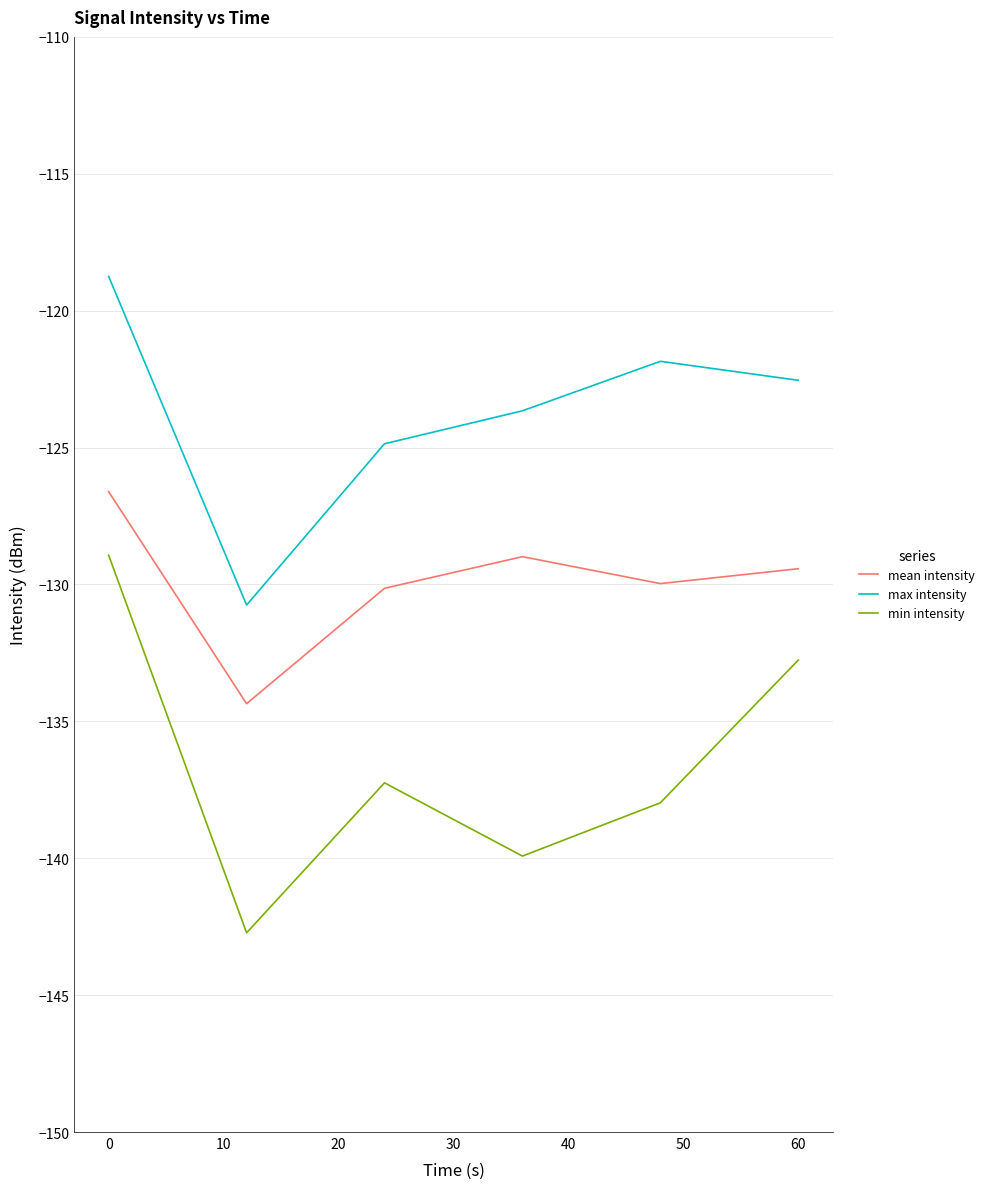

What is the difference between the maximum and second lowest values in the min intensity series?

11.0